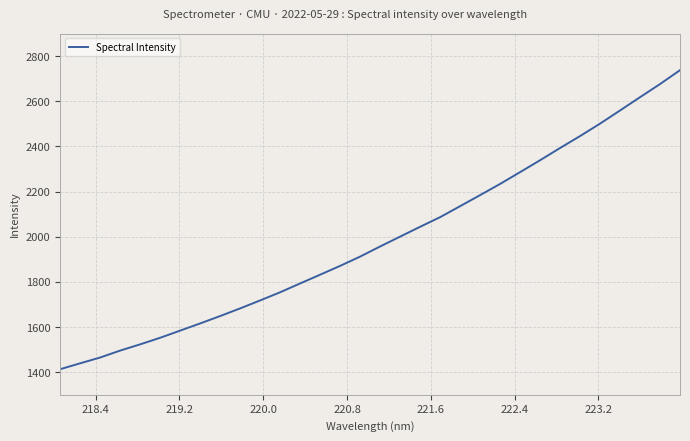

What is the smallest value displayed?

1413.2